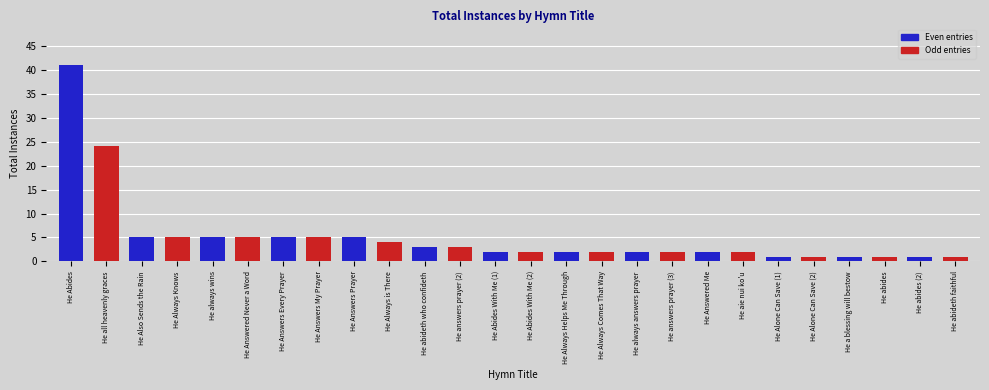

What is the difference between the values at He a blessing will bestow and He all heavenly graces?

23